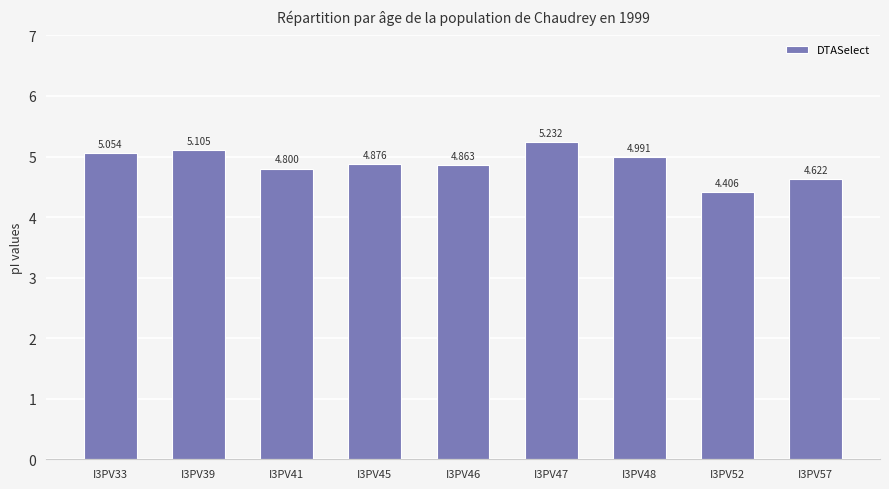

What is the minimum value shown in the chart?

4.4